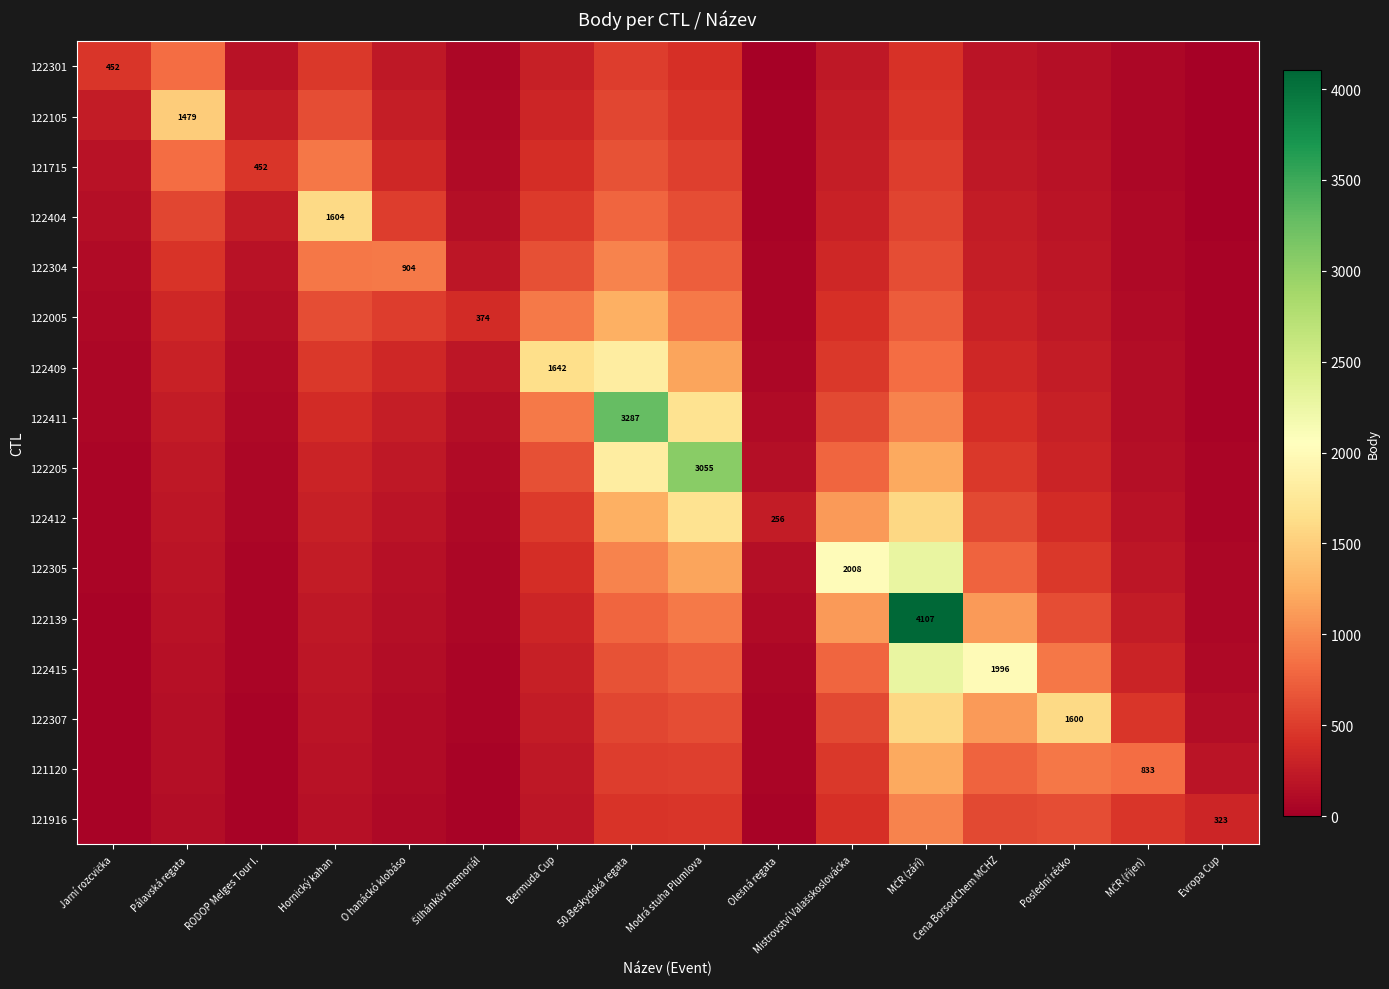

How many series are shown in this chart?

16